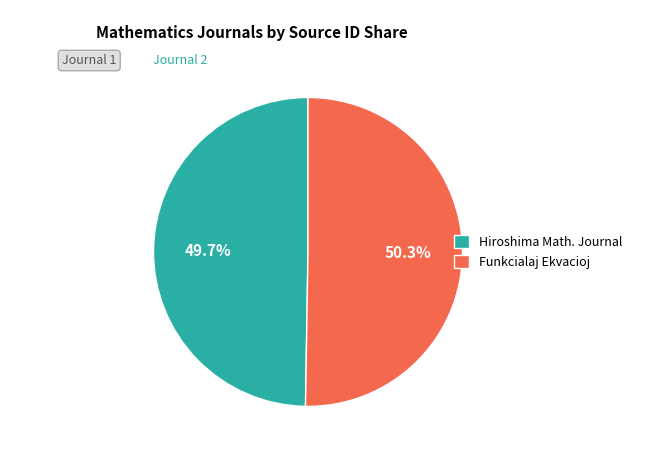

Approximately how many times larger is the value at Hiroshima Math. Journal compared to Funkcialaj Ekvacioj?

1.0